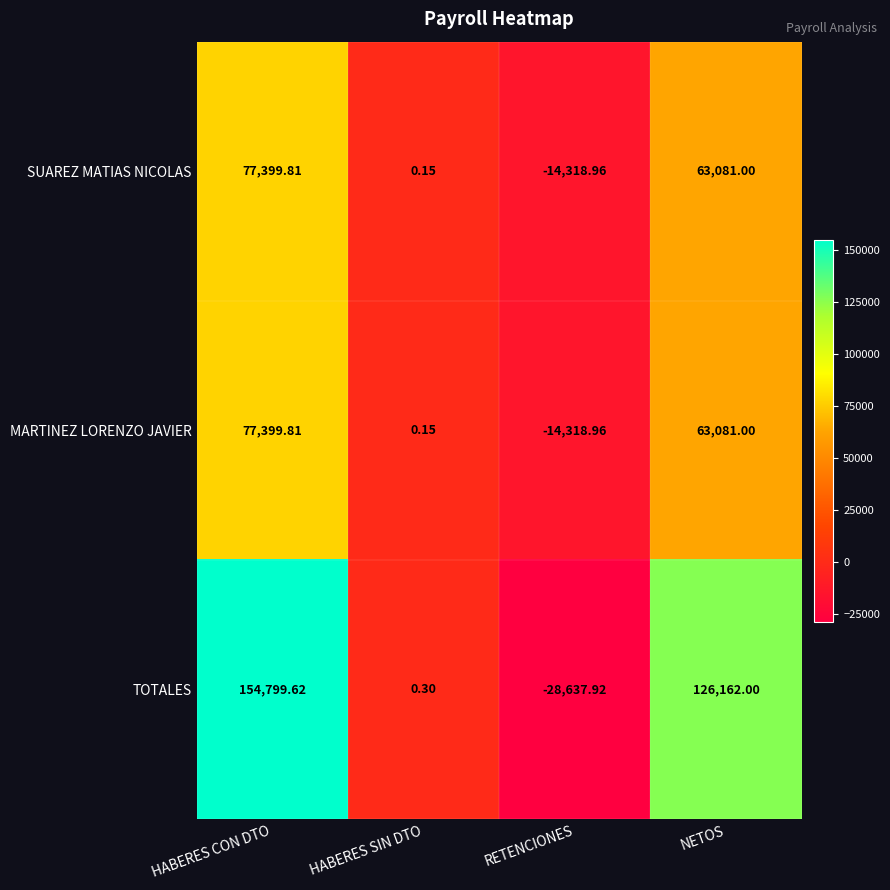

Which series has the largest range (max minus min)?

TOTALES